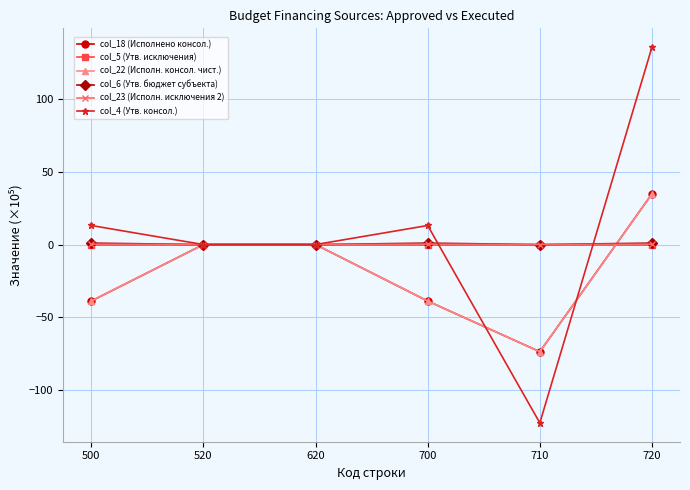

Which category has the highest value in the col_5 (Утв. исключения) series?

500